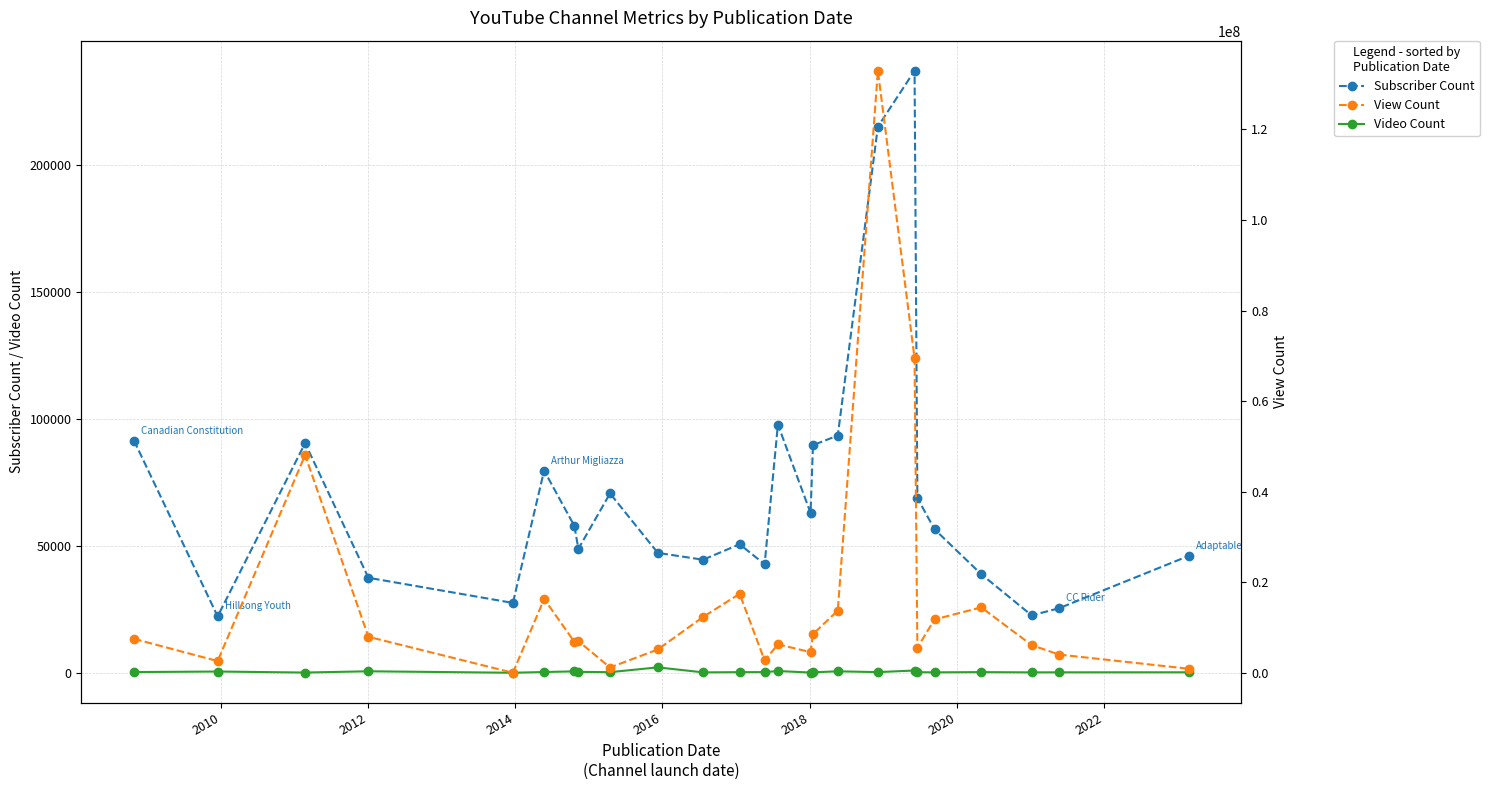

True or false: Video Count has more than 2 points higher than both neighbors.

True